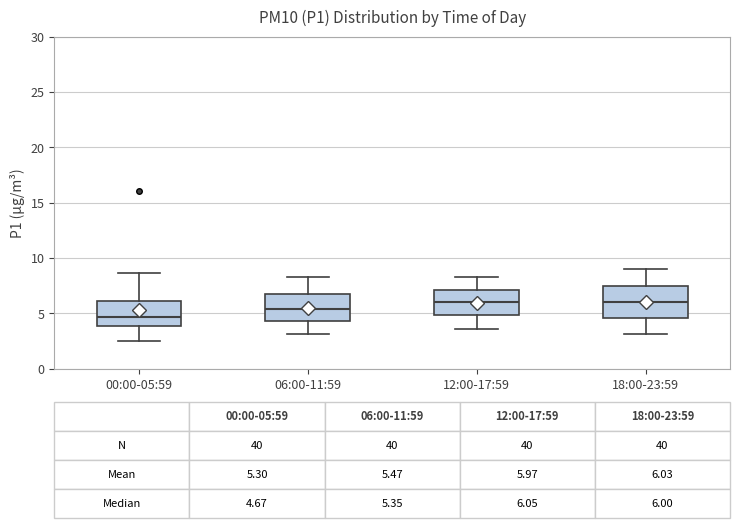

Which box has the lowest median line?

00:00-05:59